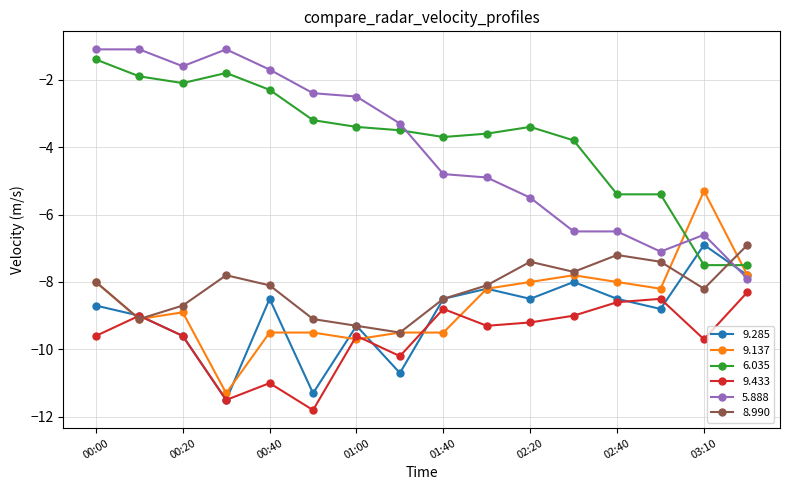

What is the value of the 9.137 point at the 15th from the left?

-5.3